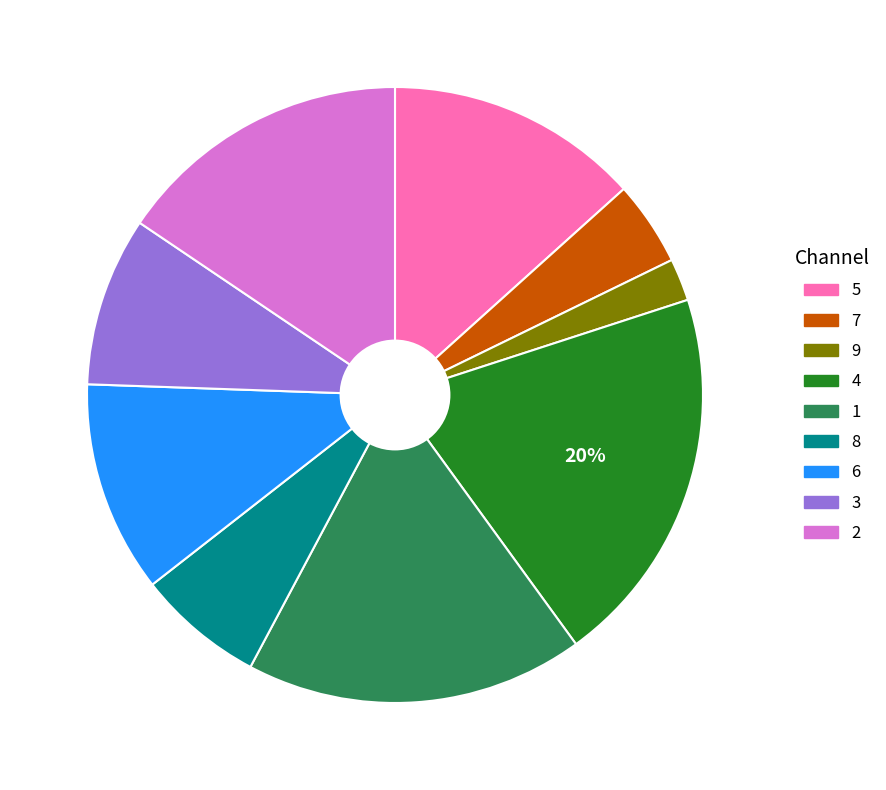

Which has a higher value, 2 or 1?

1